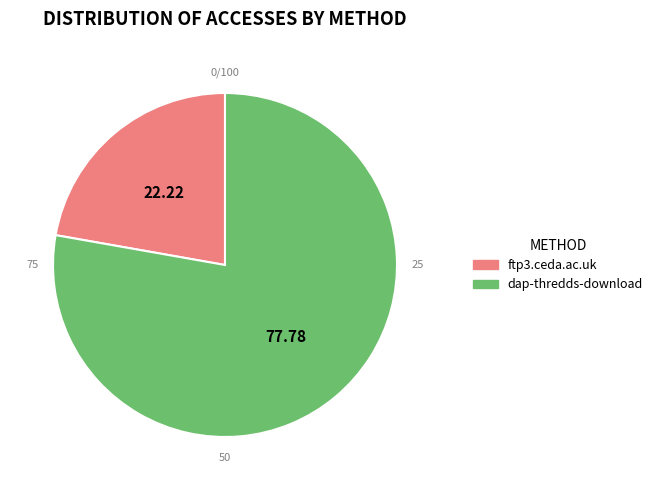

To the nearest percent, what is the difference between the dap-thredds-download and ftp3.ceda.ac.uk slice percentages?

56%